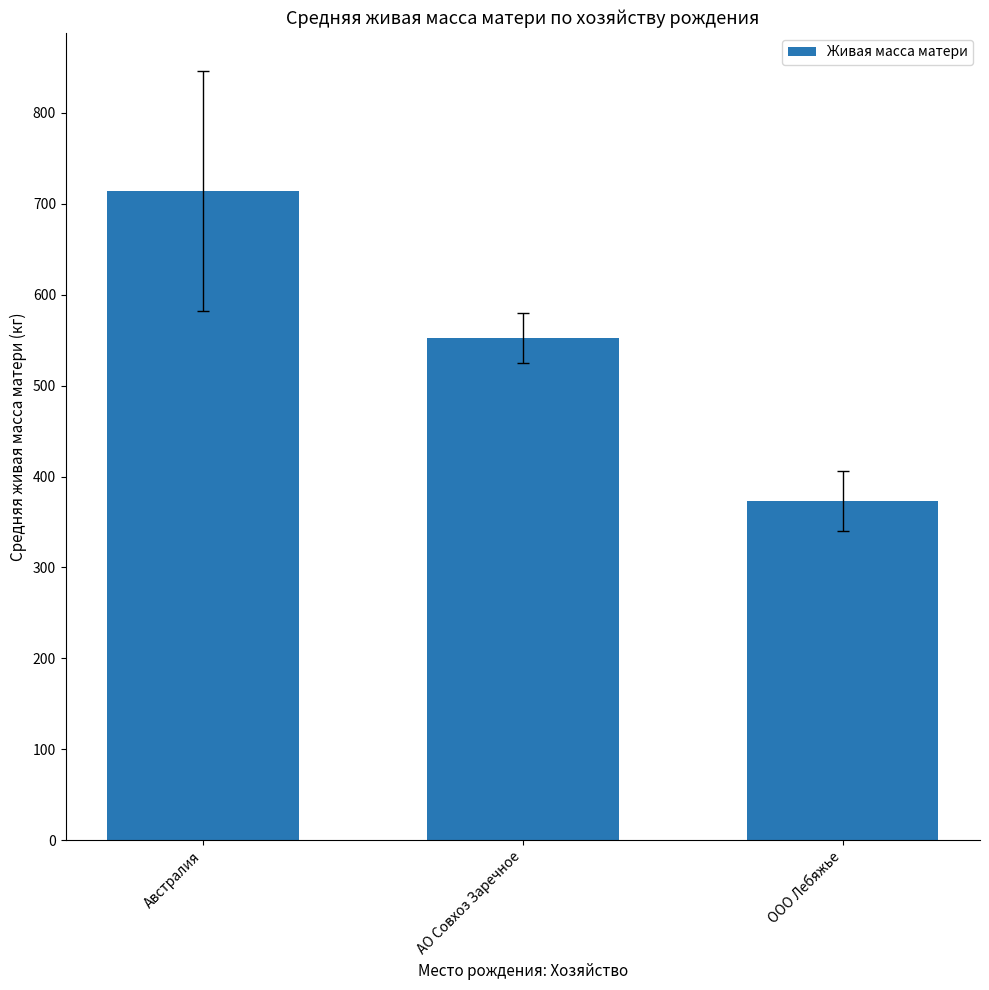

Does the chart contain stacked bars?

No